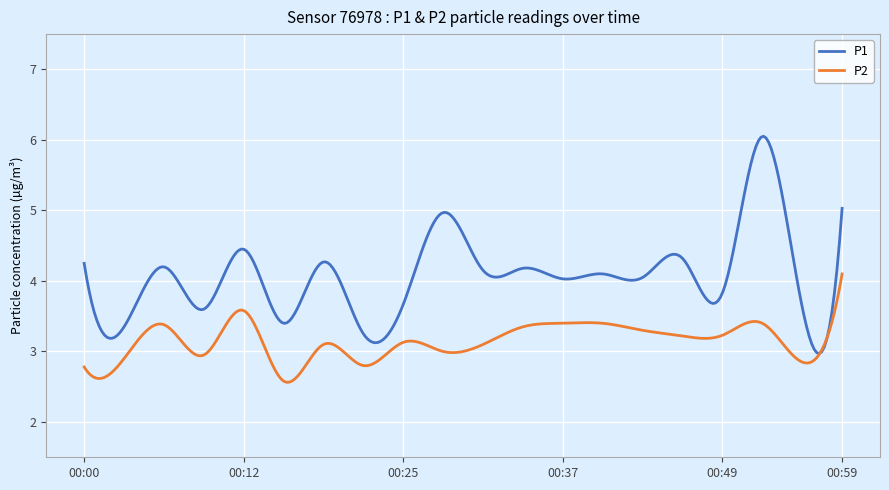

What is the minimum value shown in the chart?

2.6